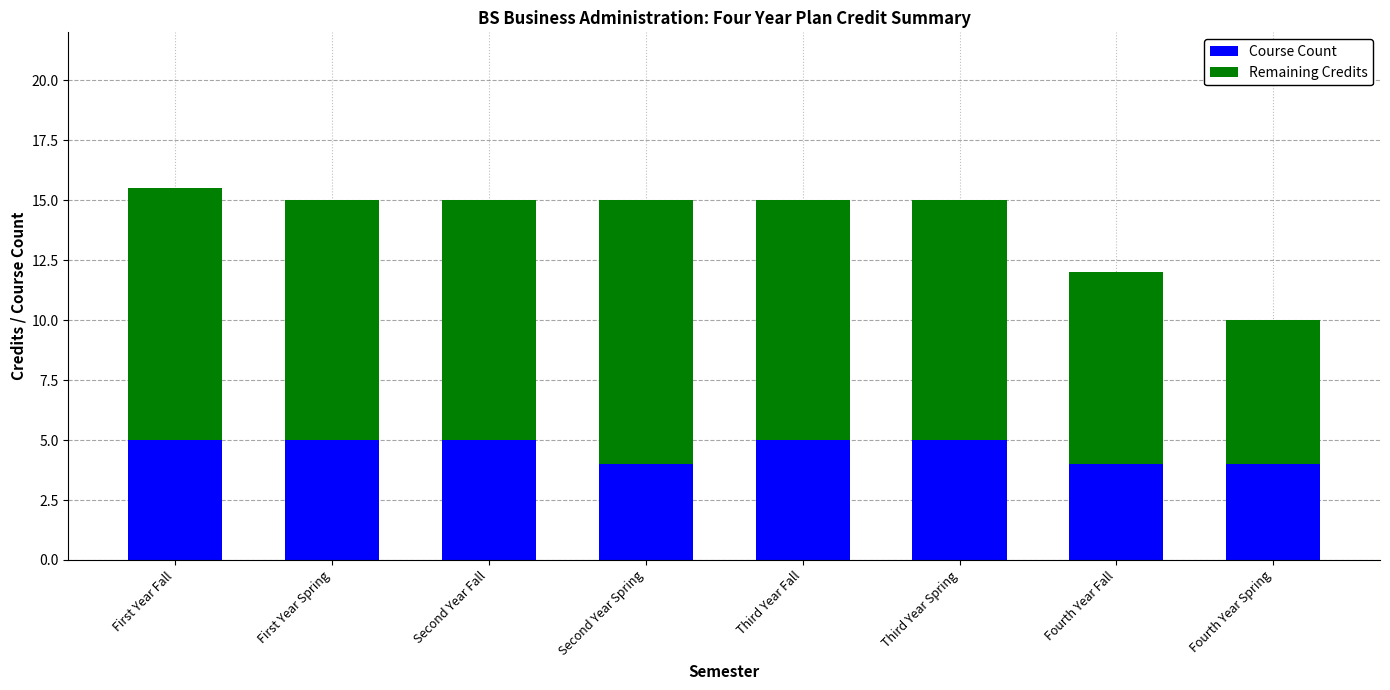

Count the Course Count values in the range 4 to 5.

8